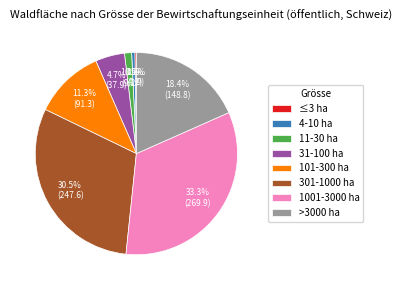

Between 1001-3000 ha and 4-10 ha, which is larger?

1001-3000 ha